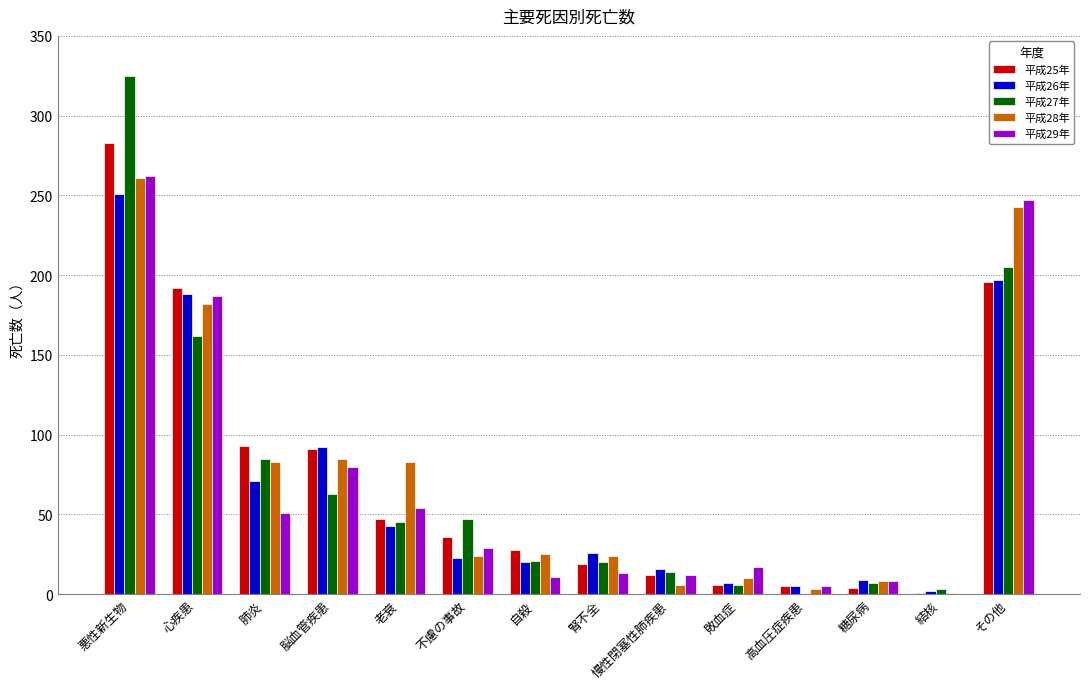

How many values in 平成29年 are above zero?

13